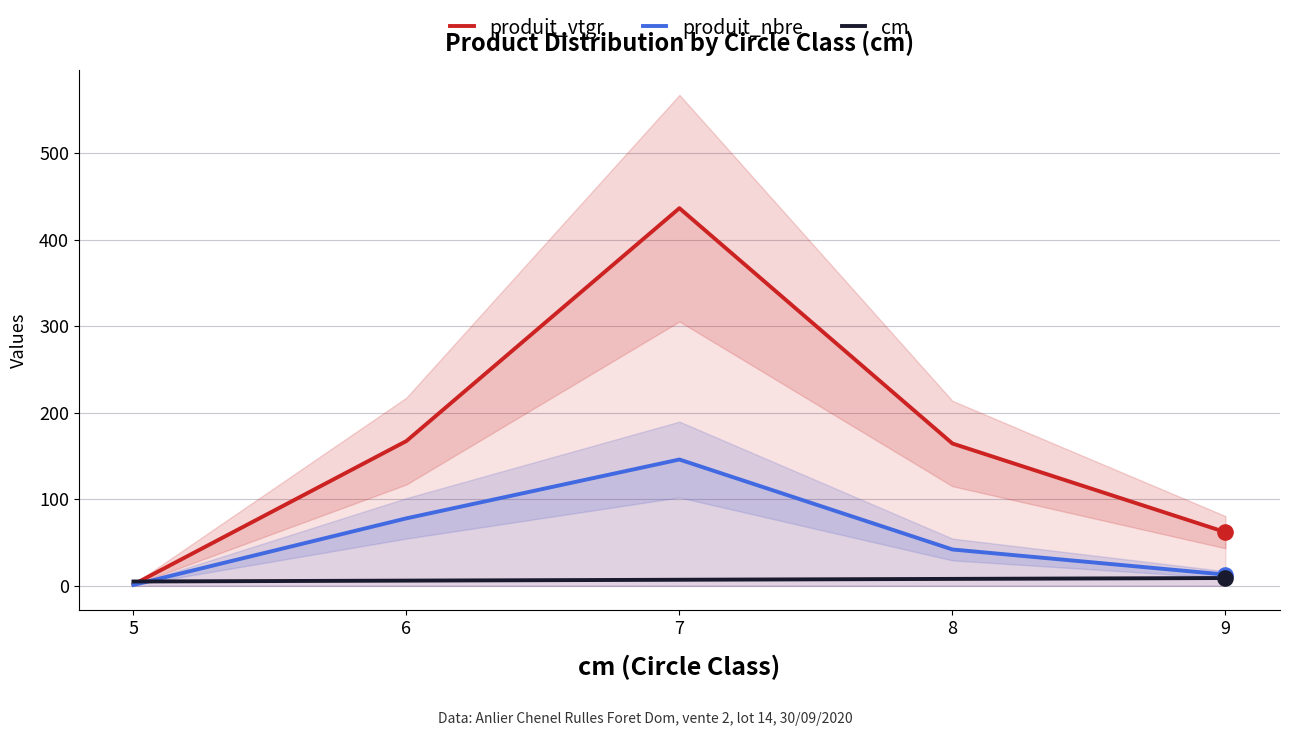

Which series contains the highest Y value?

produit_vtgr